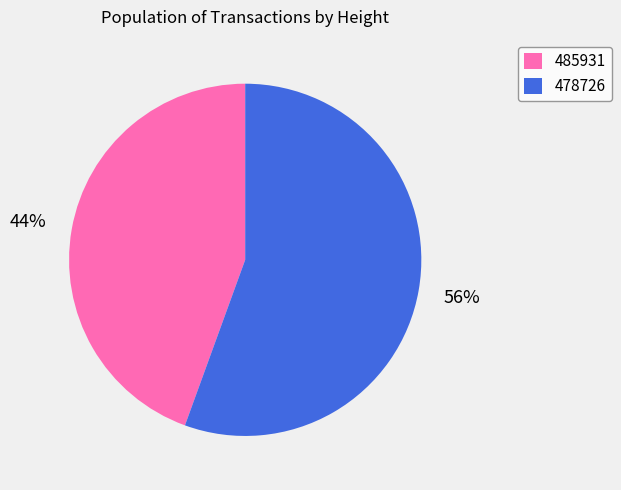

Do 478726 and 485931 together represent more than half of the pie?

Yes